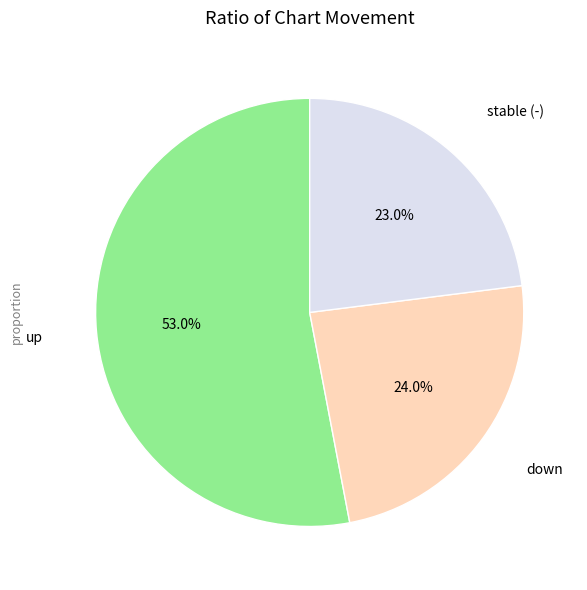

What is the majority slice?

up